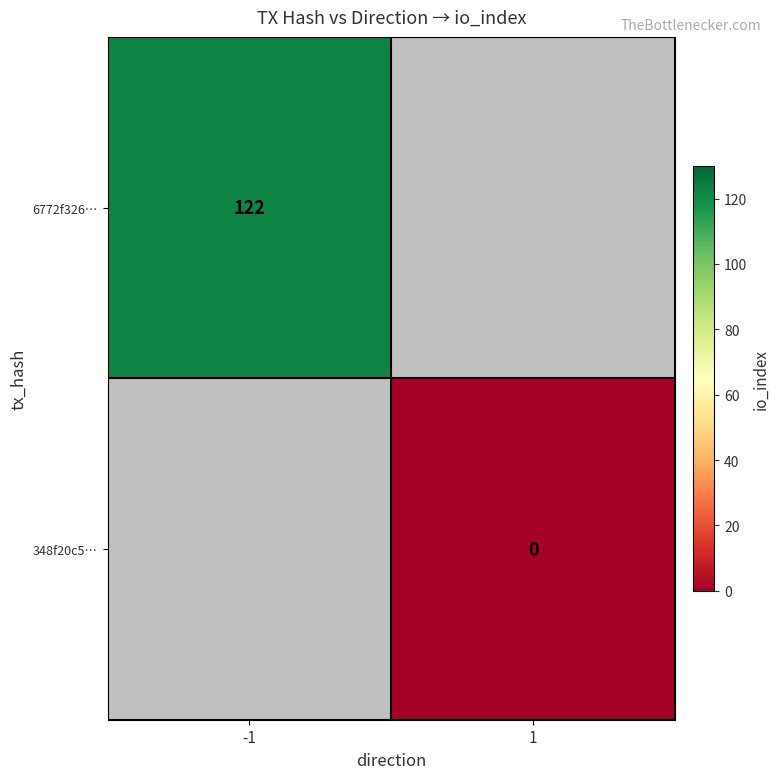

True or false: 6772f326… has a value of 122 at -1.

True